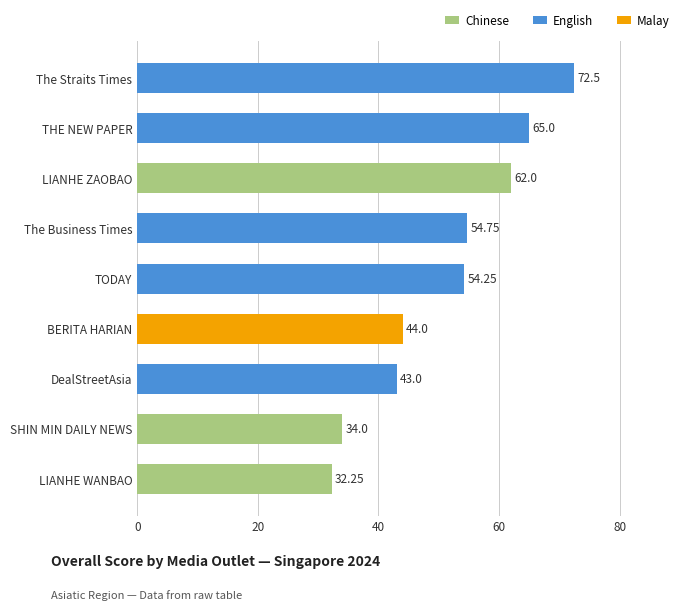

At which category does the chart reach its minimum across all series?

LIANHE WANBAO